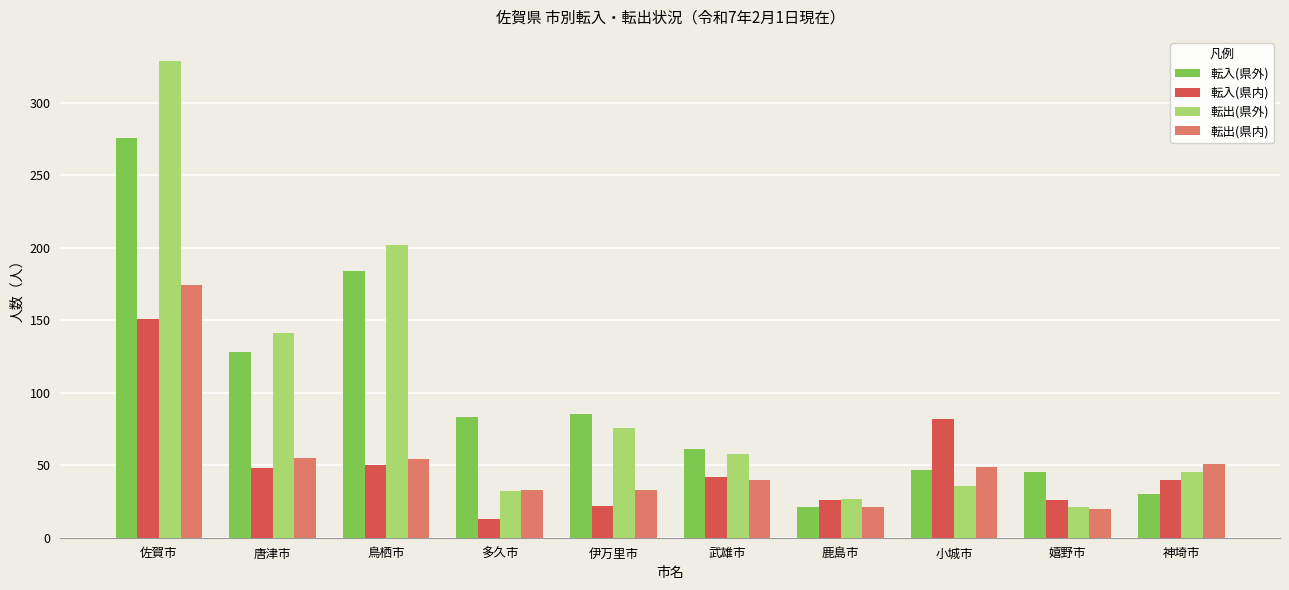

What are all the series names shown in the legend?

転入(県外), 転入(県内), 転出(県外), 転出(県内)